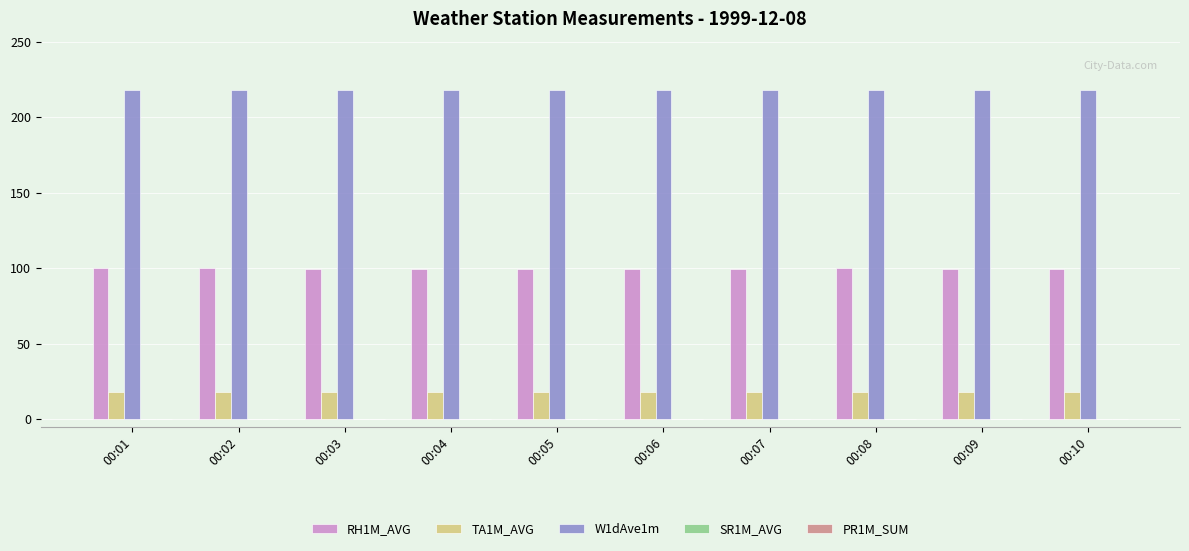

What is the maximum value for TA1M_AVG?

18.3